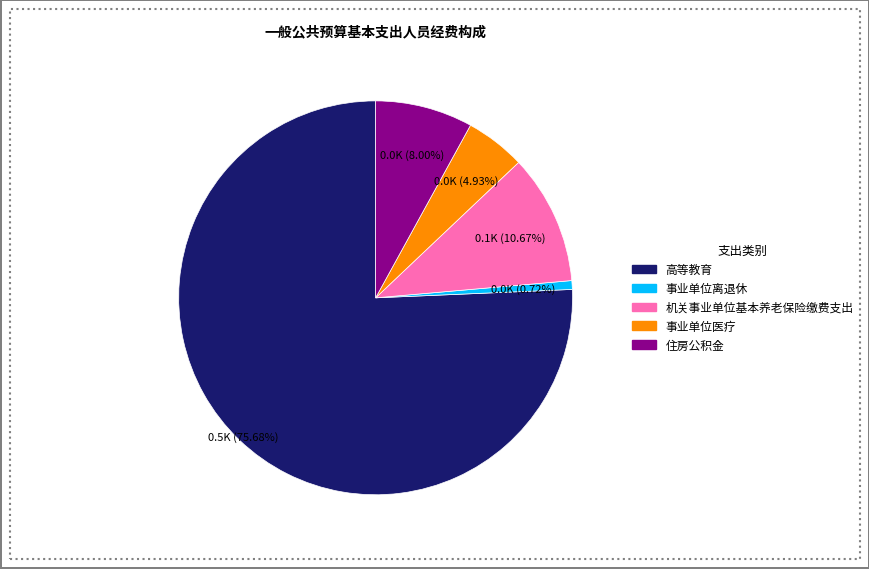

Does any single category account for the majority?

Yes